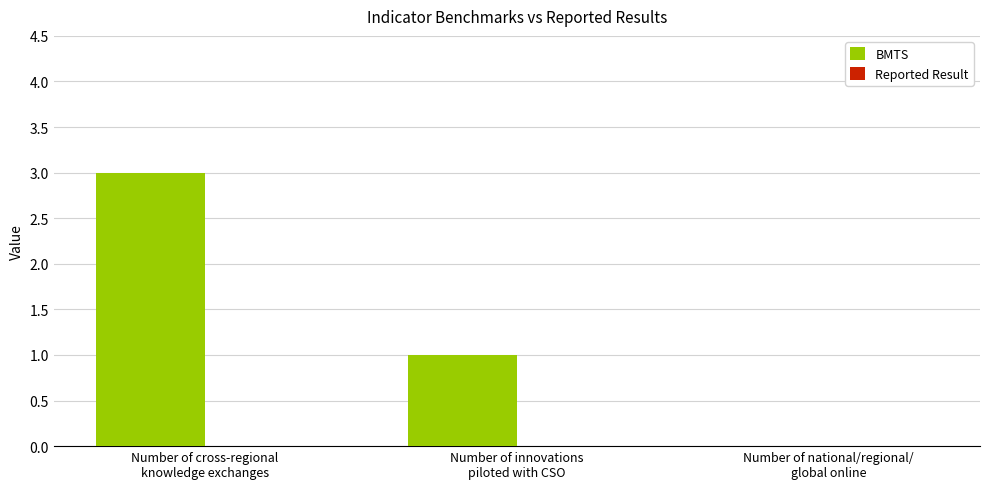

What is the sum of all values?

4